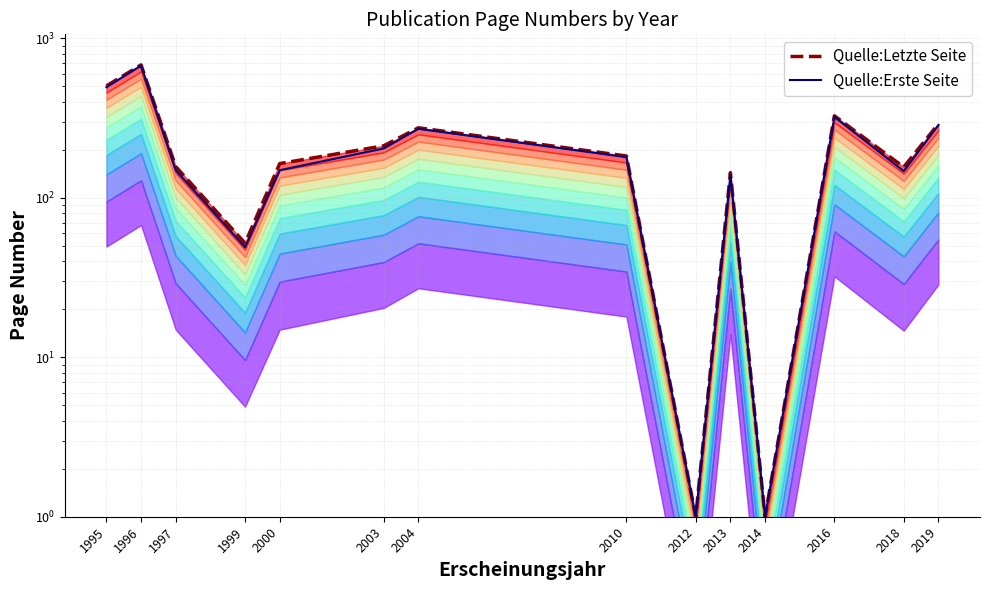

Which series has the largest total across all categories?

Quelle:Letzte Seite